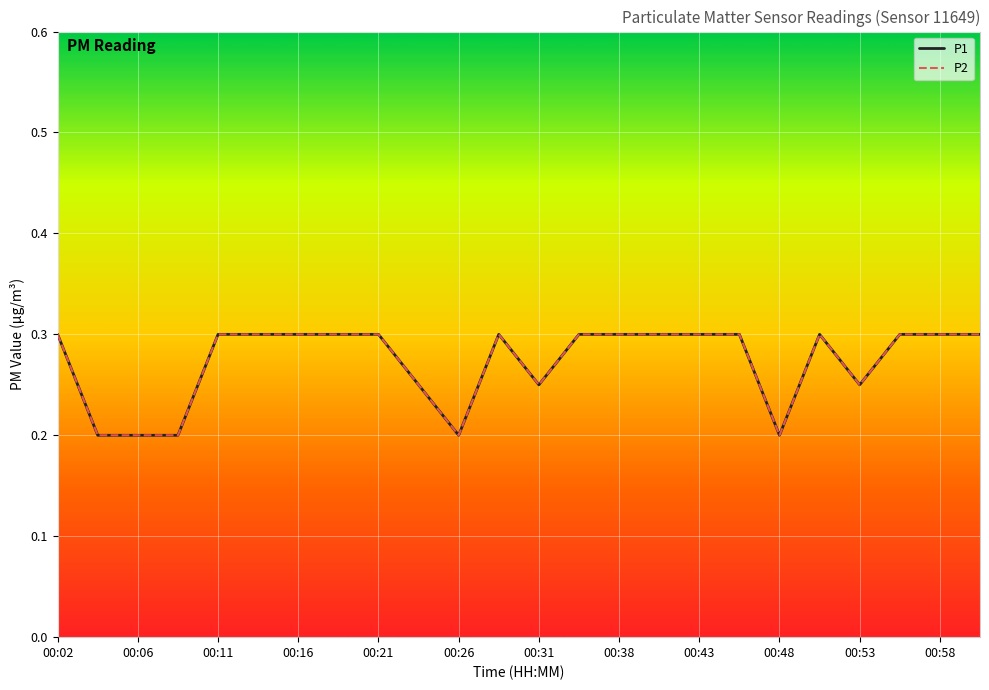

How many P1 values are between 0 and 1?

24